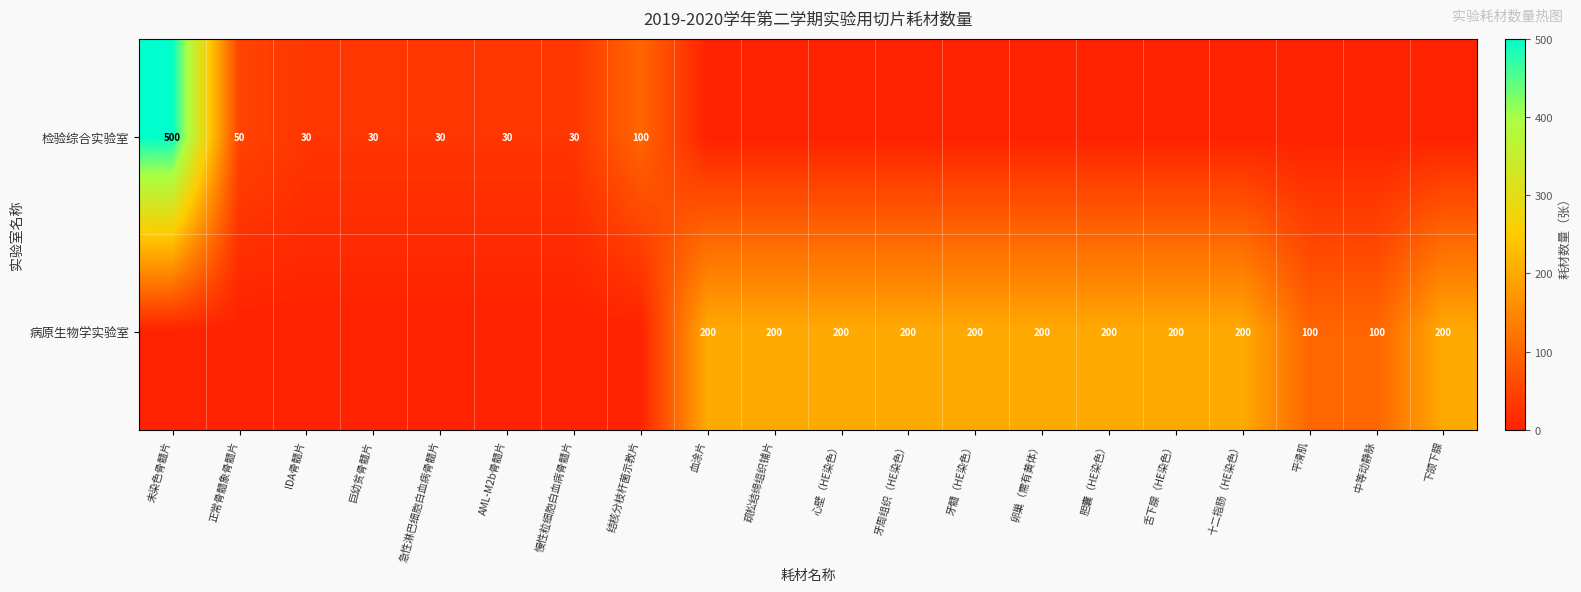

Is it true that 检验综合实验室 equals 50 at 正常骨髓象骨髓片?

True